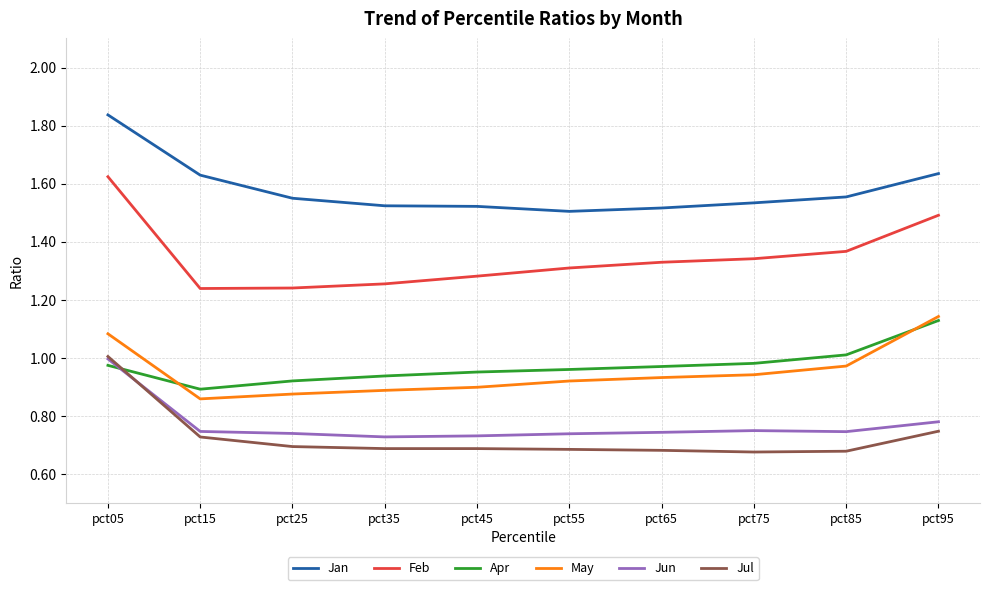

Which series has the largest total across all categories?

Jan